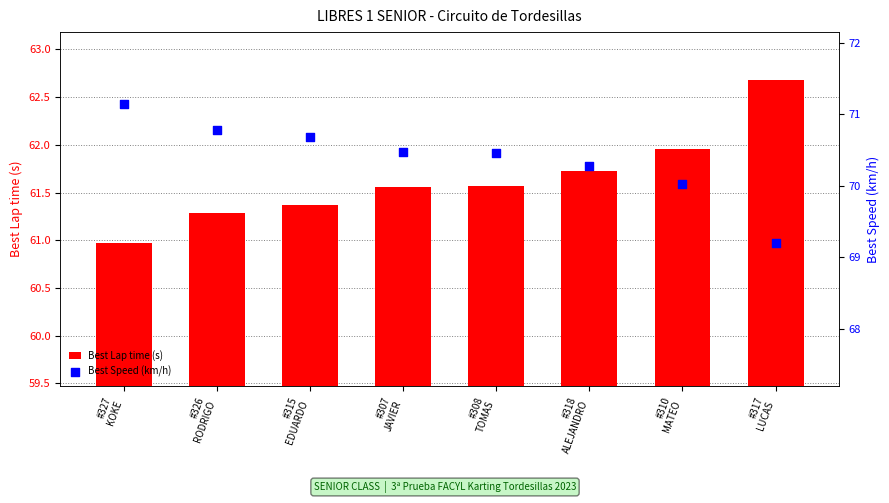

What are all the series names shown in the legend?

Best Lap time (s), Best Speed (km/h)